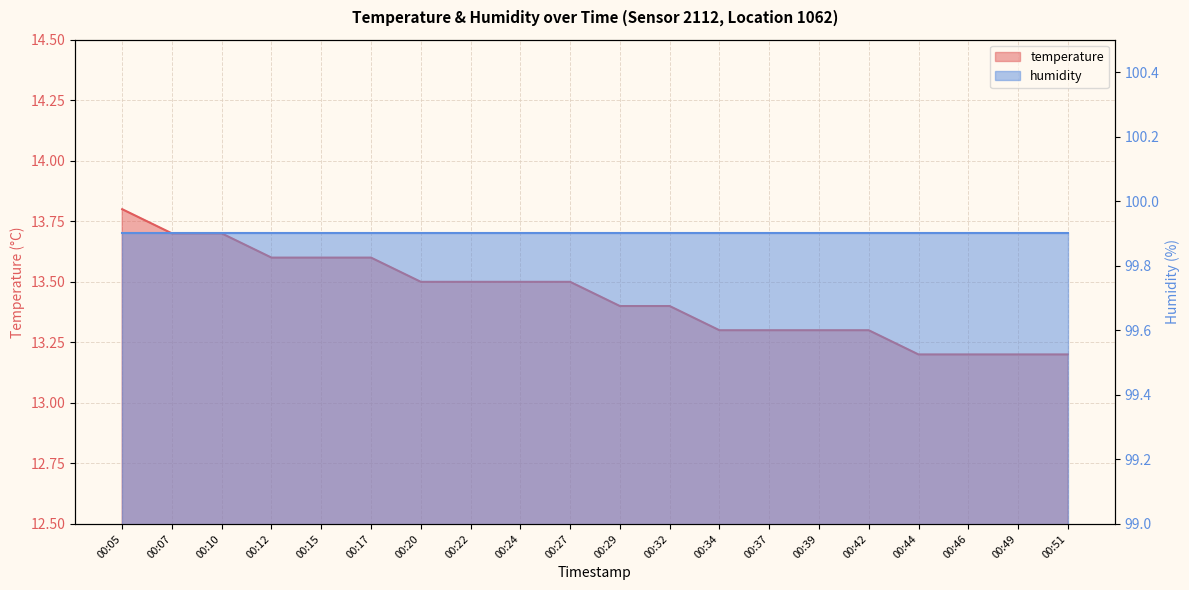

True or false: humidity and temperature cross at least once.

False